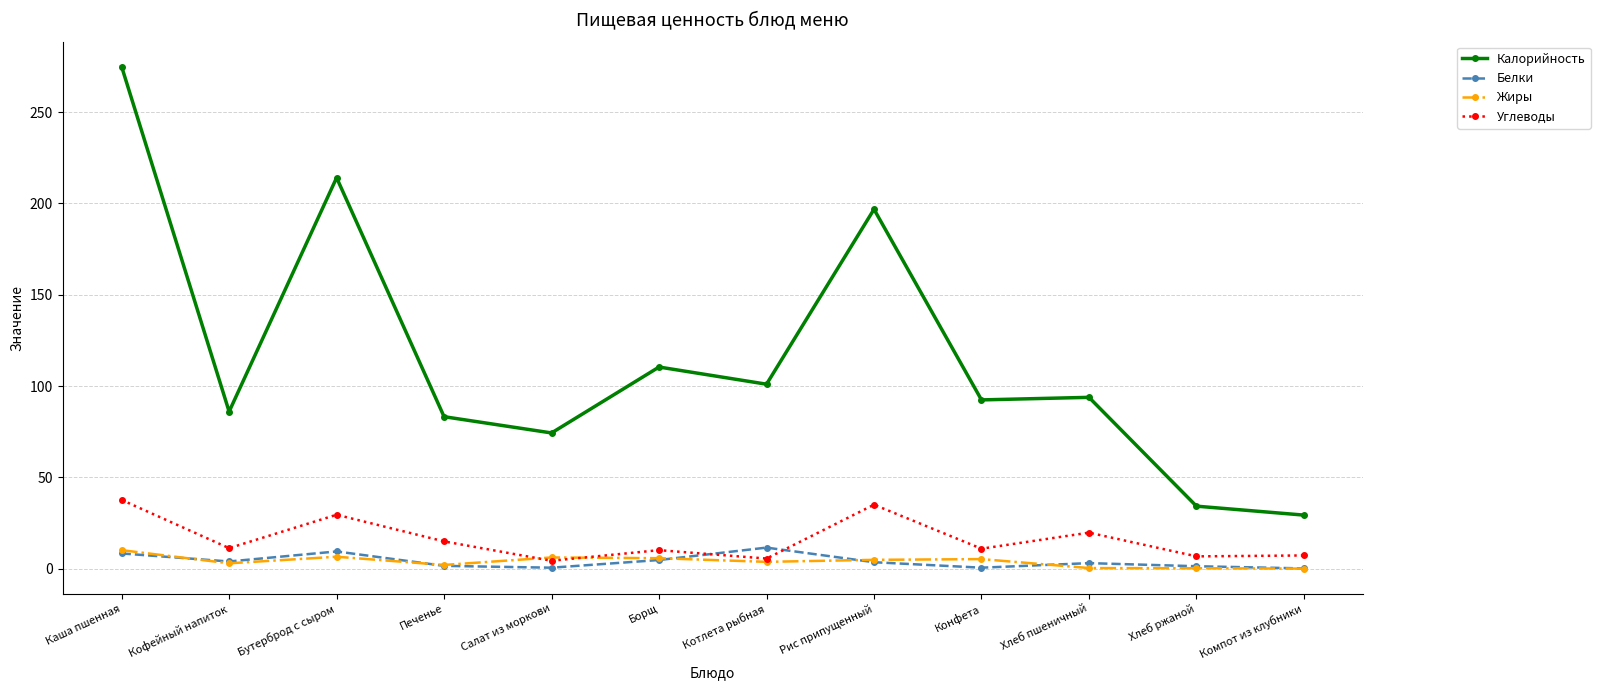

At which label does Калорийность reach its peak?

Каша пшенная